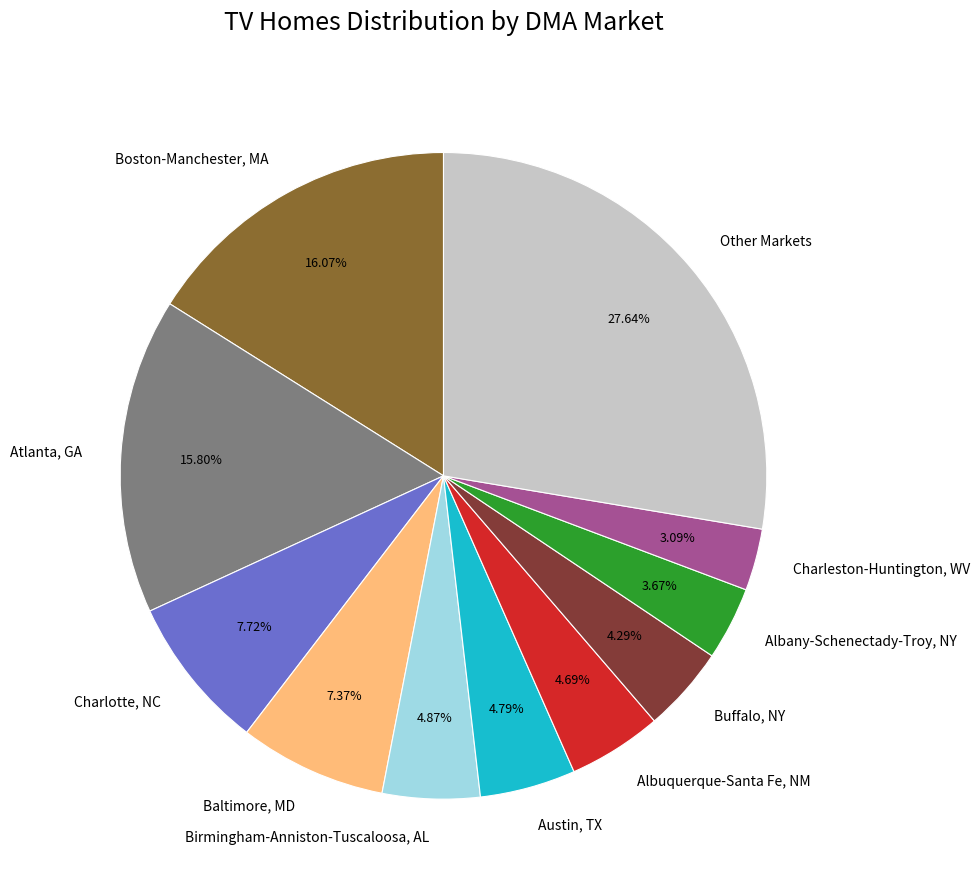

Does any single category account for the majority?

No